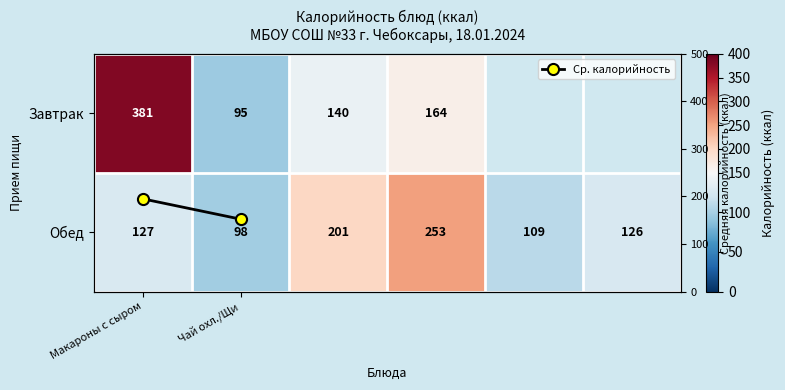

True or false: the data shows 46.6 at 4.

False